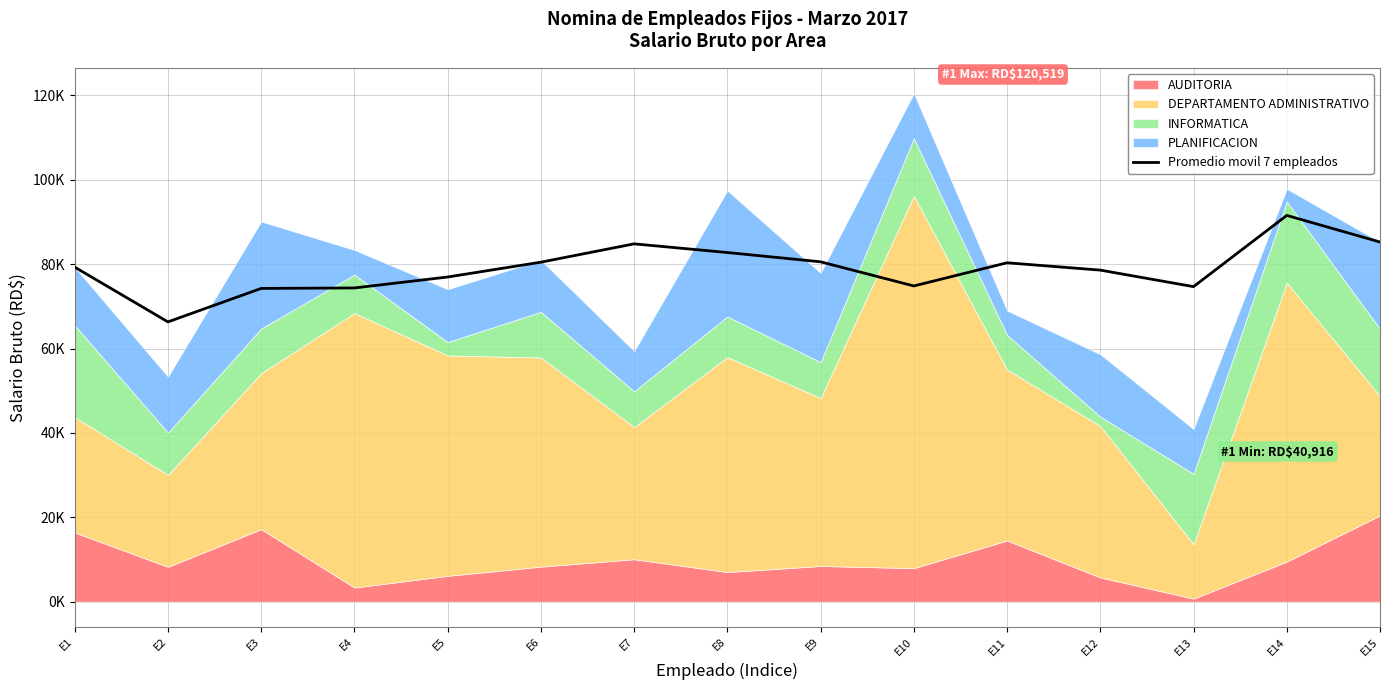

Where is the first local maximum?

E7